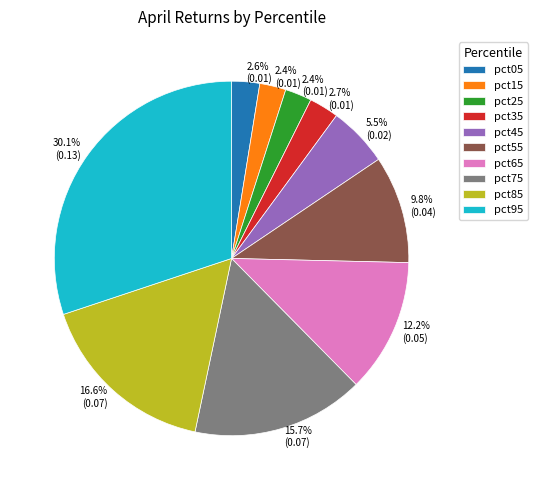

What percentage is the pct95 slice, to the nearest percent?

30%